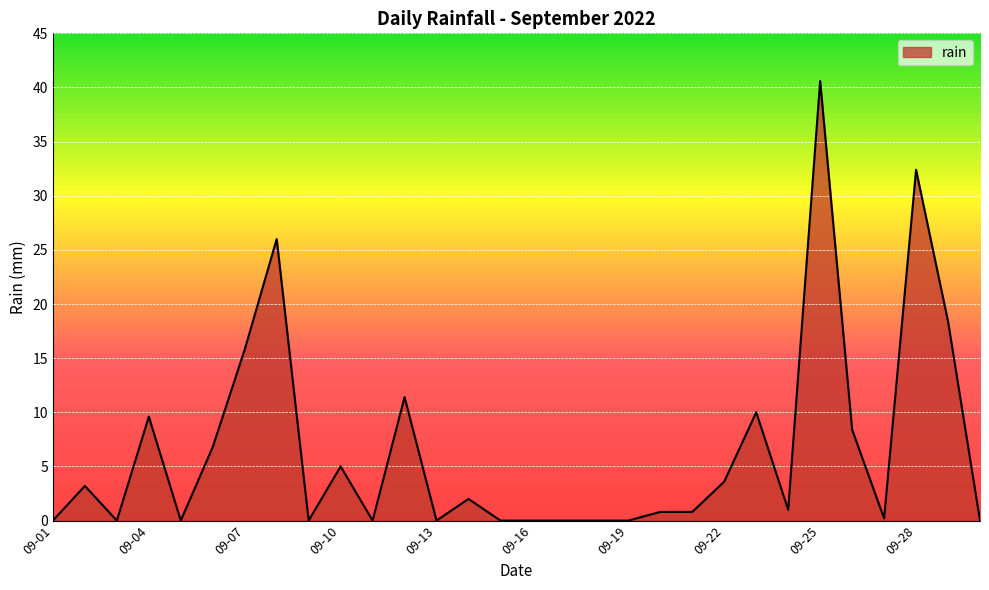

What is the difference between the maximum and minimum values?

40.6